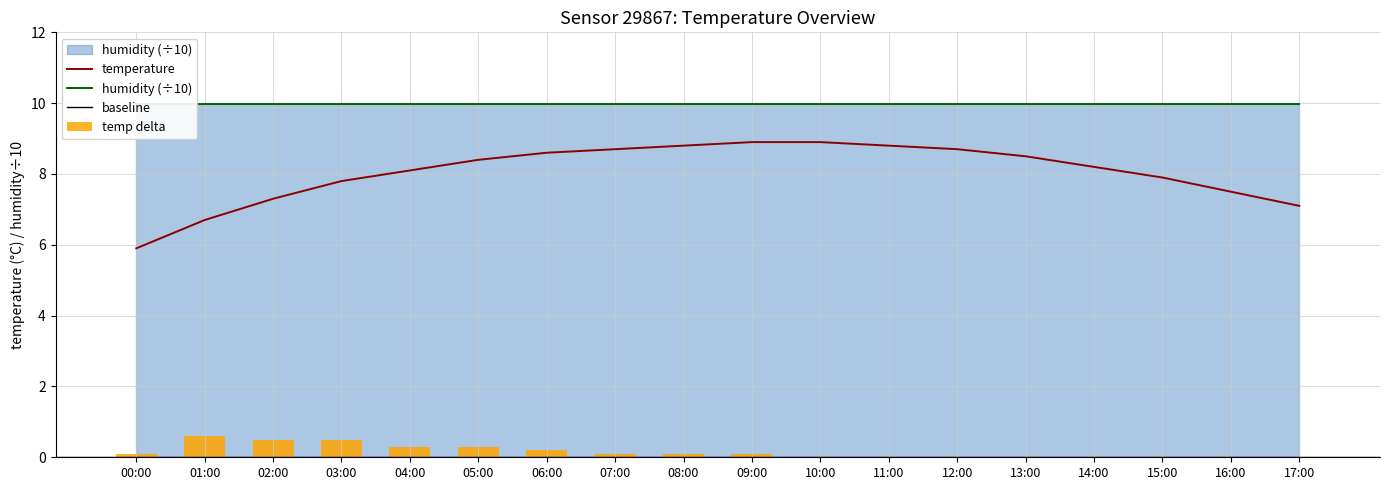

List the labels in order of value, largest first.

09:00, 10:00, 08:00, 11:00, 07:00, 12:00, 06:00, 13:00, 05:00, 14:00, 04:00, 15:00, 03:00, 16:00, 02:00, 17:00, 01:00, 00:00